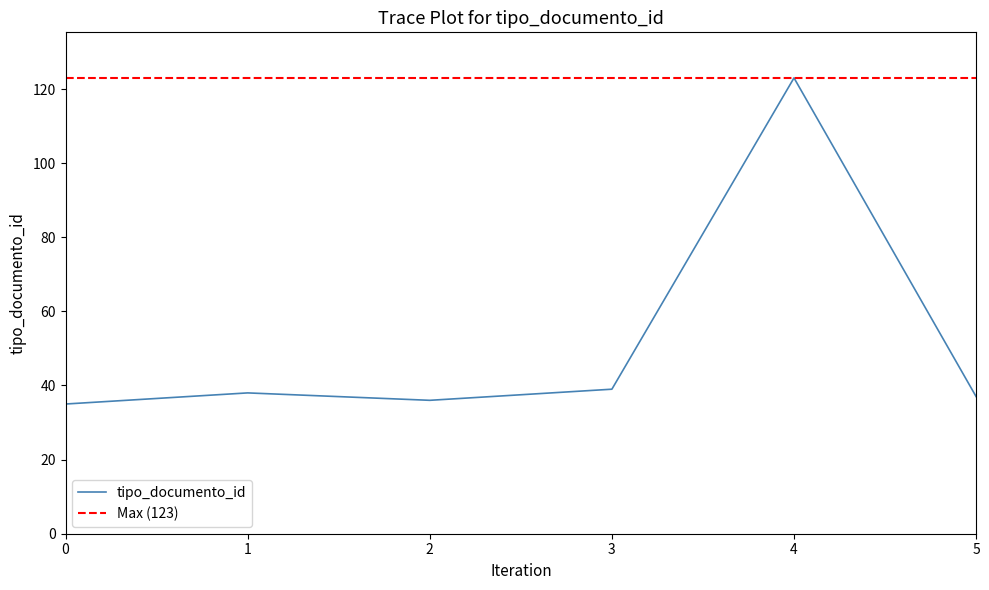

What is the minimum value for tipo_documento_id?

35